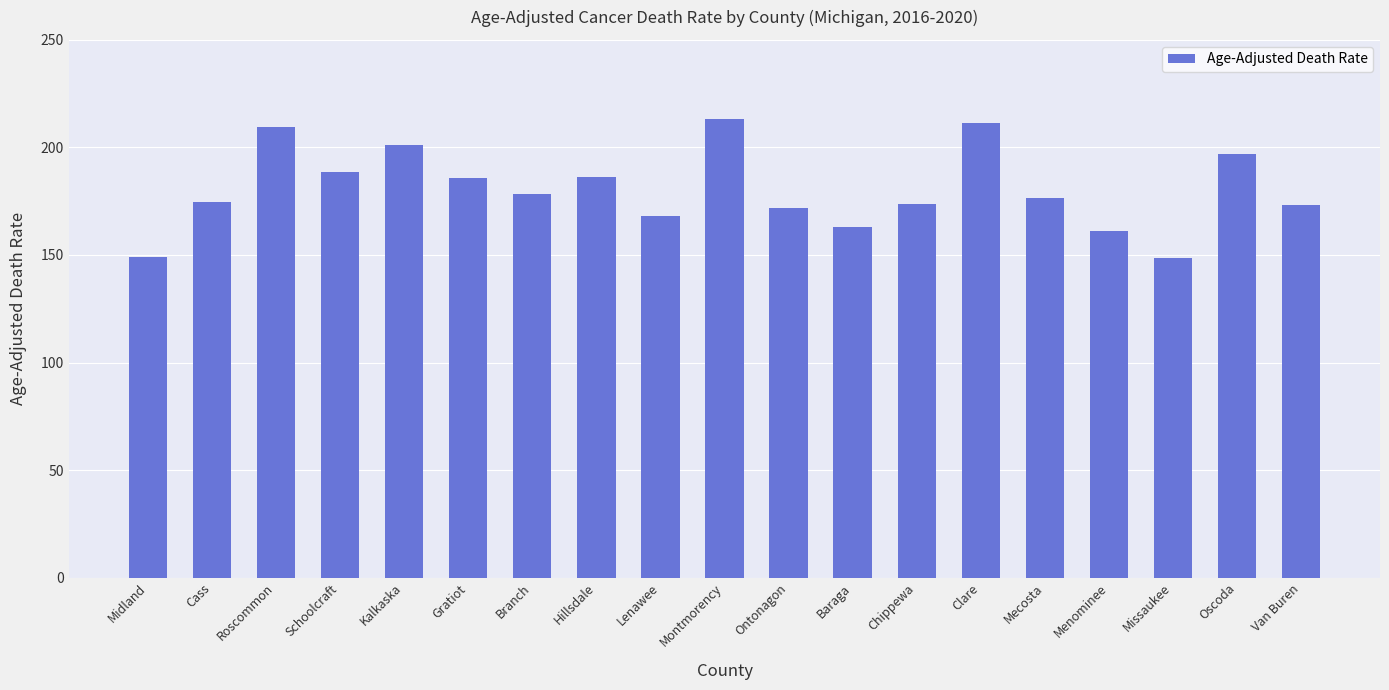

Read the value at Kalkaska.

201.0